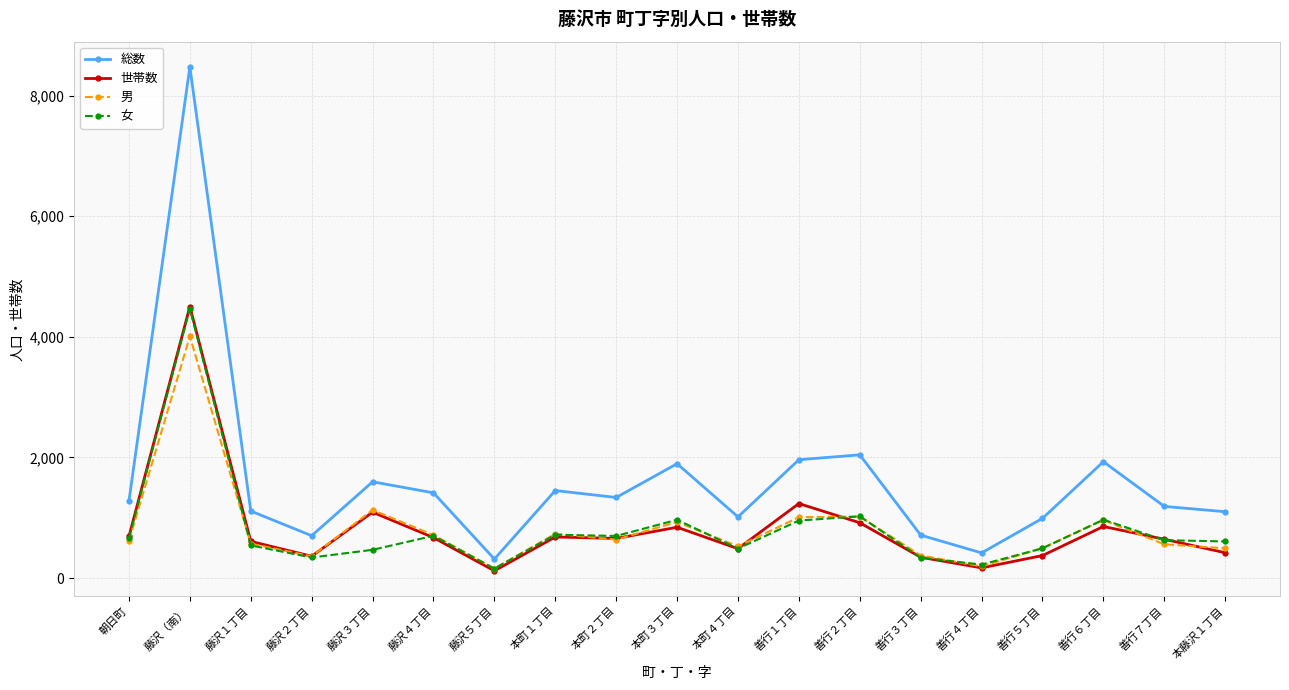

The value of 女 at 善行１丁目 is 335. True or false?

False